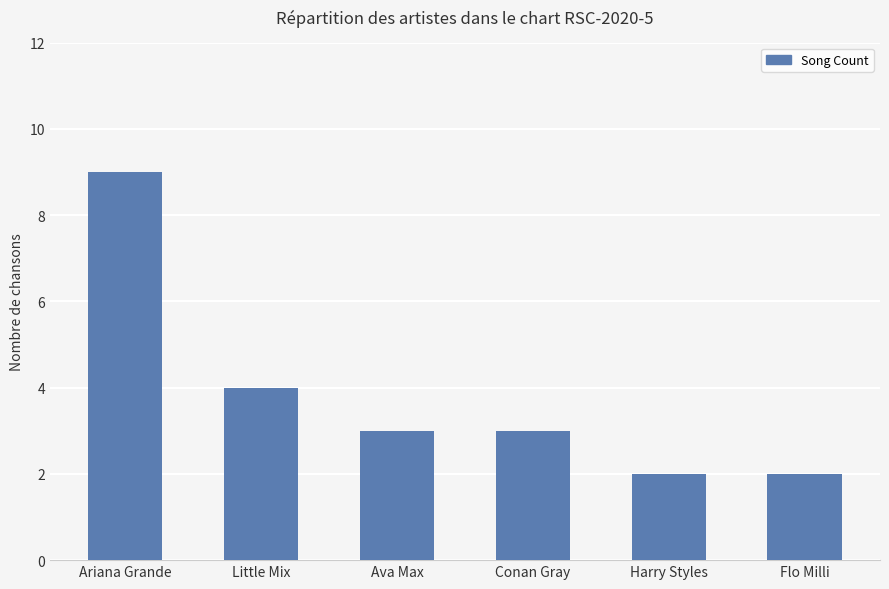

What is the difference between the maximum and minimum values?

7